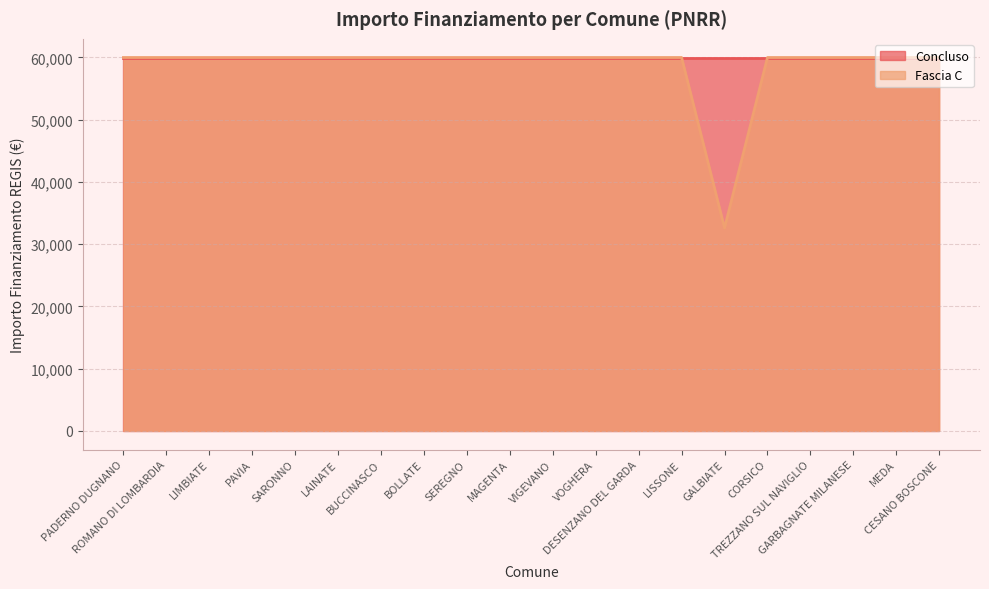

Which category has the highest value across all series?

PADERNO DUGNANO